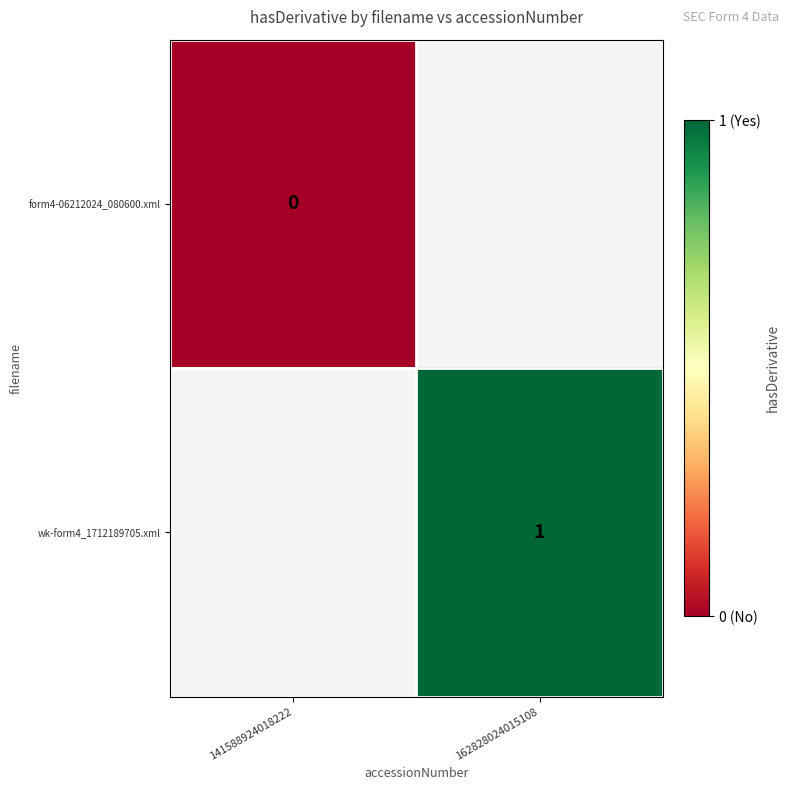

Is it true that wk-form4_1712189705.xml equals 1 at 162828024015108?

True